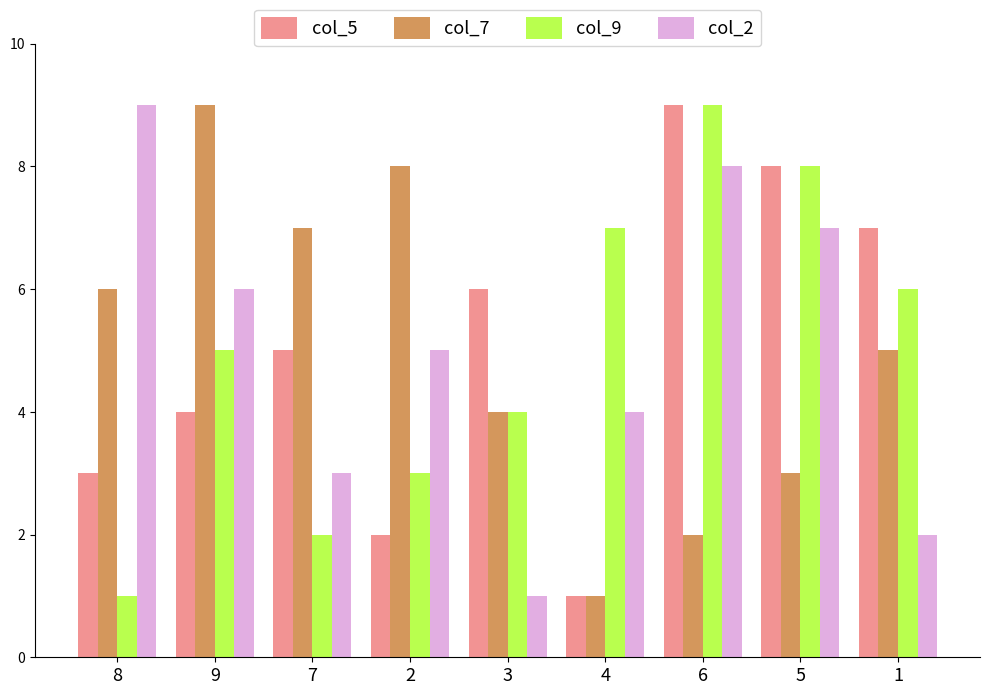

Does the chart contain any negative values?

No